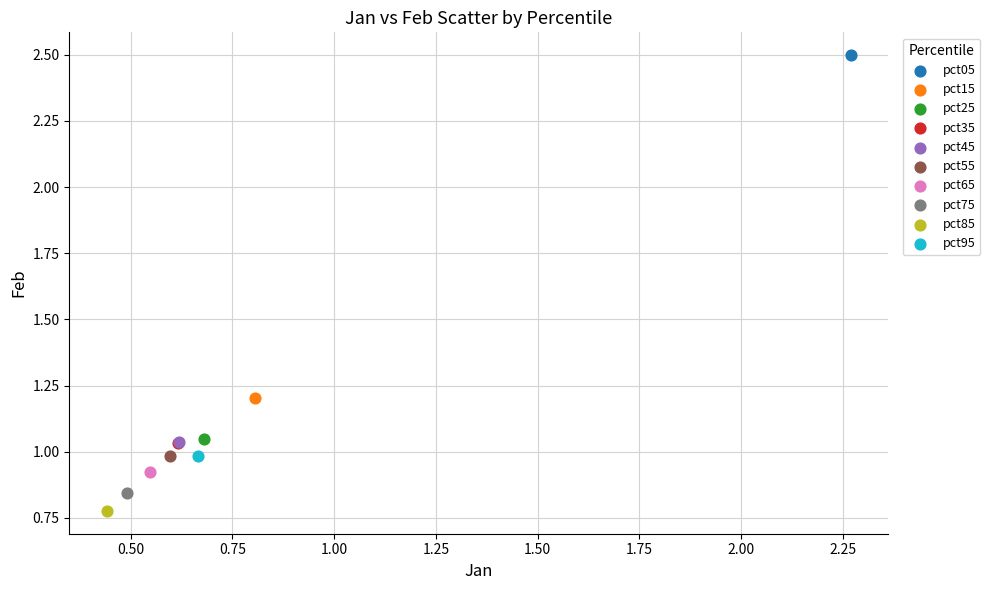

Which series contains the lowest Y value?

pct85